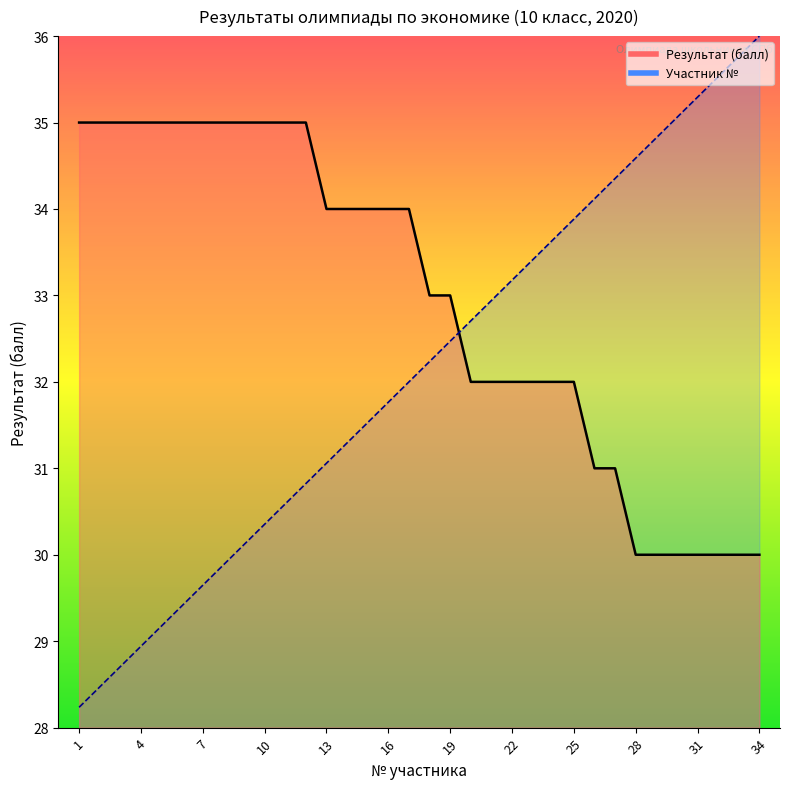

How many lines are shown in the chart?

2